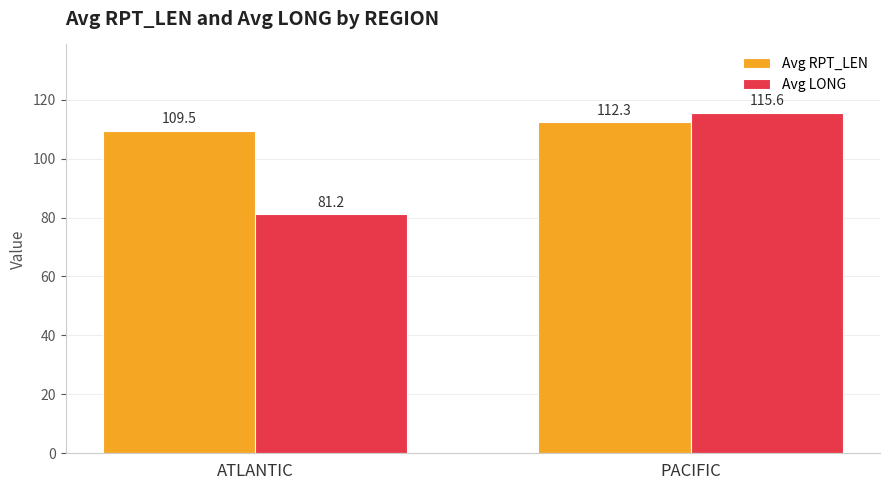

Between ATLANTIC and PACIFIC, which series saw the biggest shift?

Avg LONG